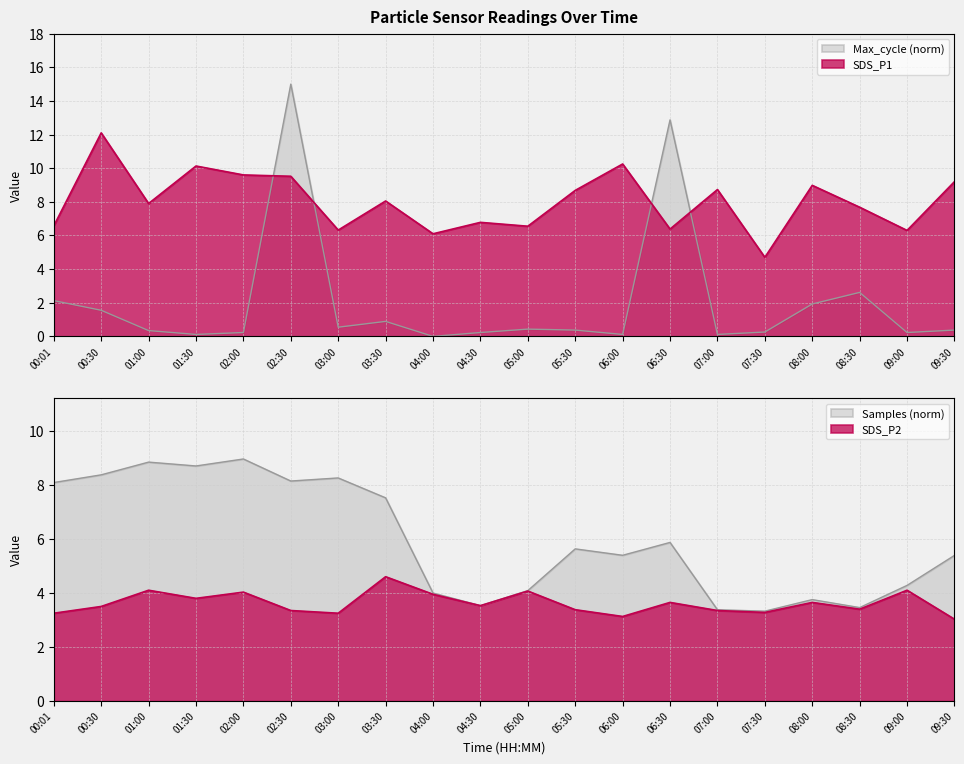

Count the number of categories in the chart.

20